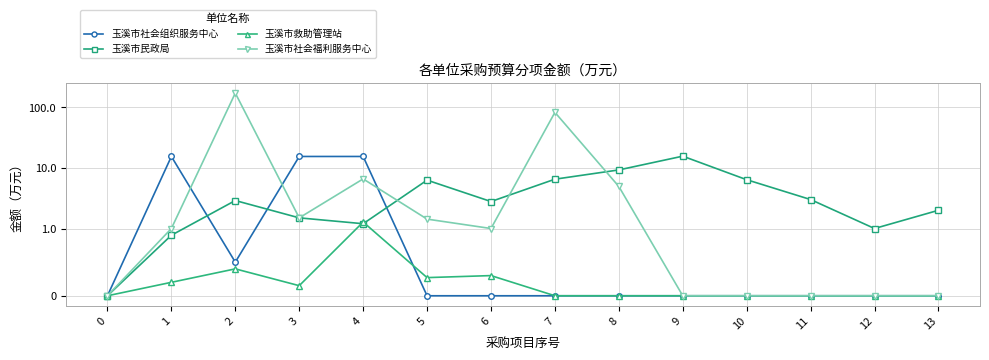

At which category does 玉溪市社会组织服务中心 reach its first local valley?

2